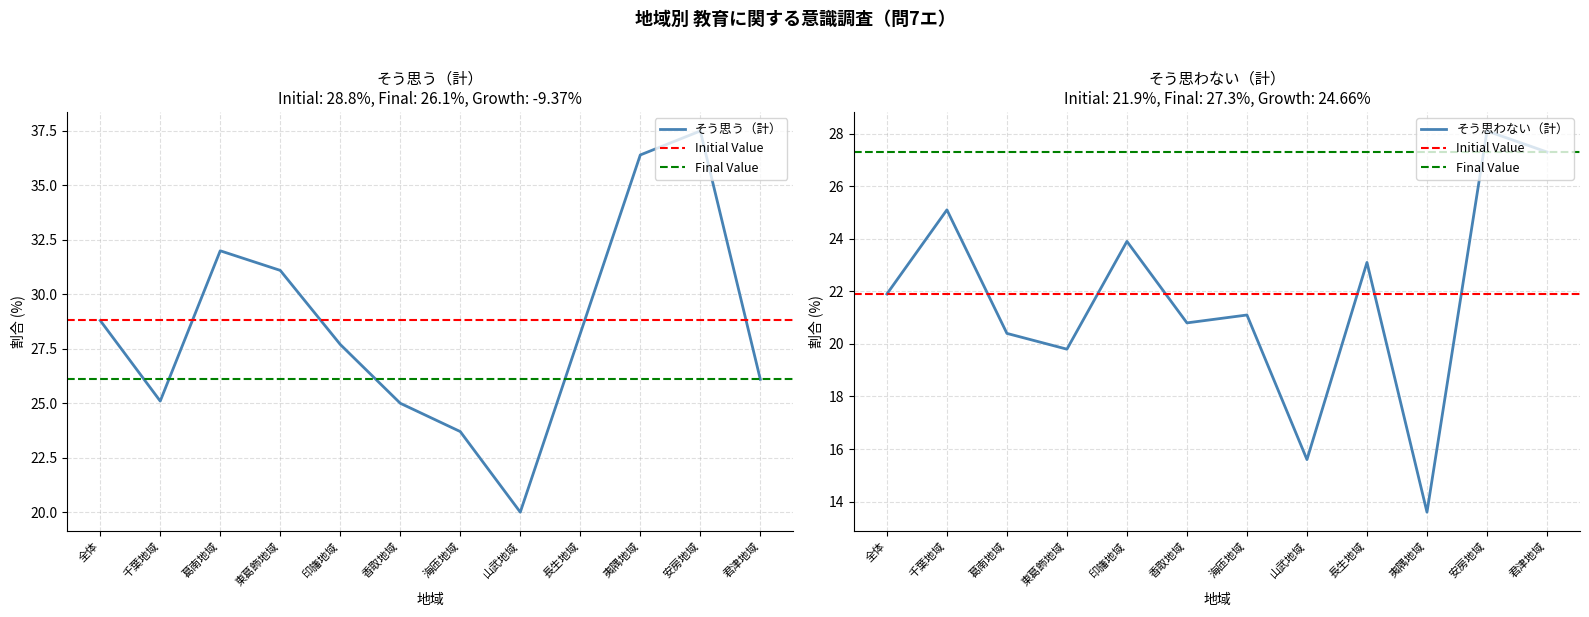

True or false: そう思わない（計） has more than 0 points higher than both neighbors.

True